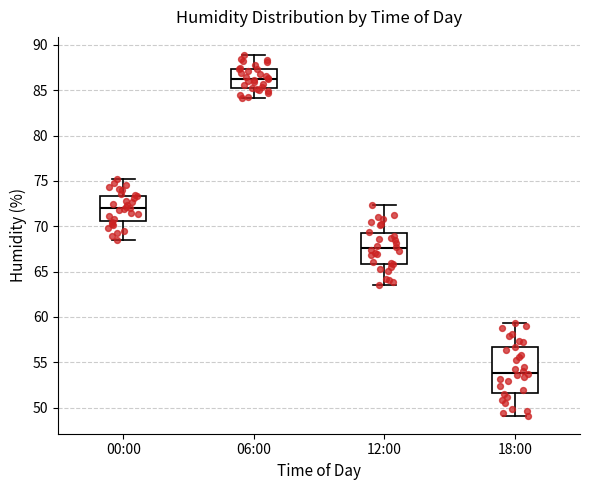

Where is the upper edge of the box for 00:00 on the y-axis? The values are not printed on the chart, so give them approximately, as read against the axis.

73.5